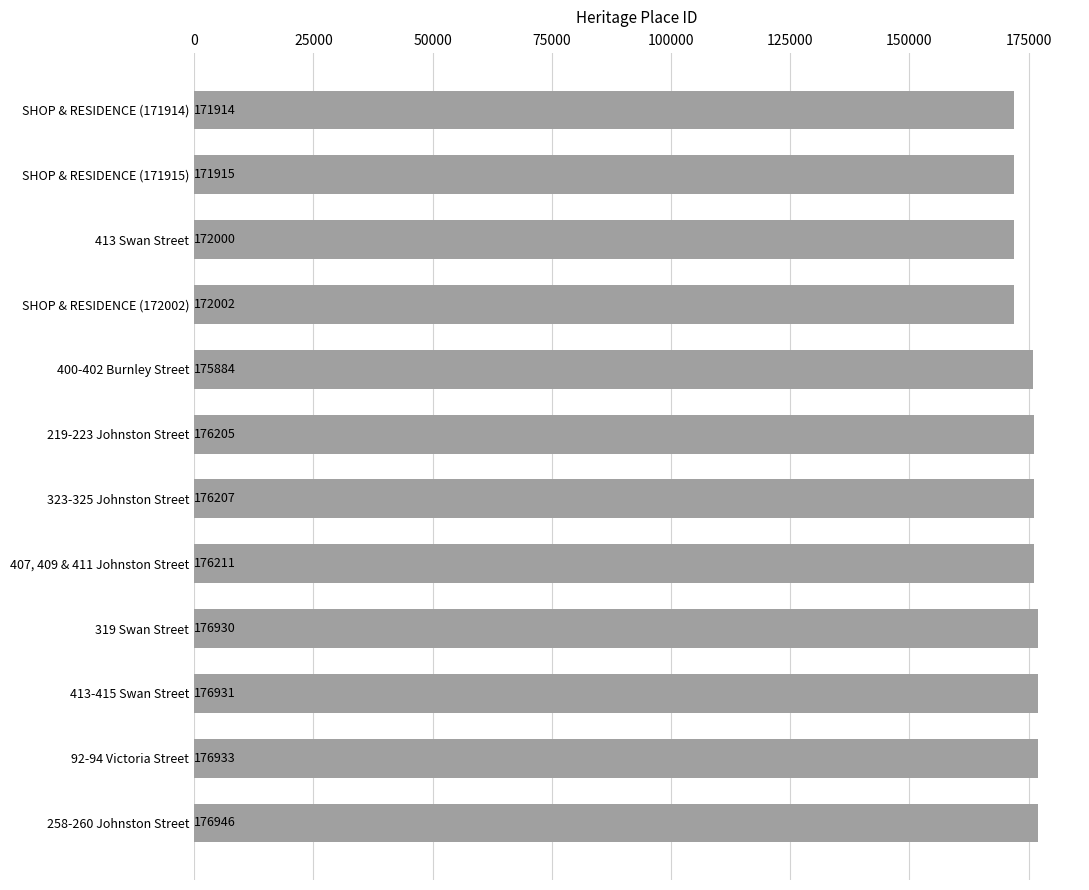

What is the difference between the maximum and minimum values?

5032